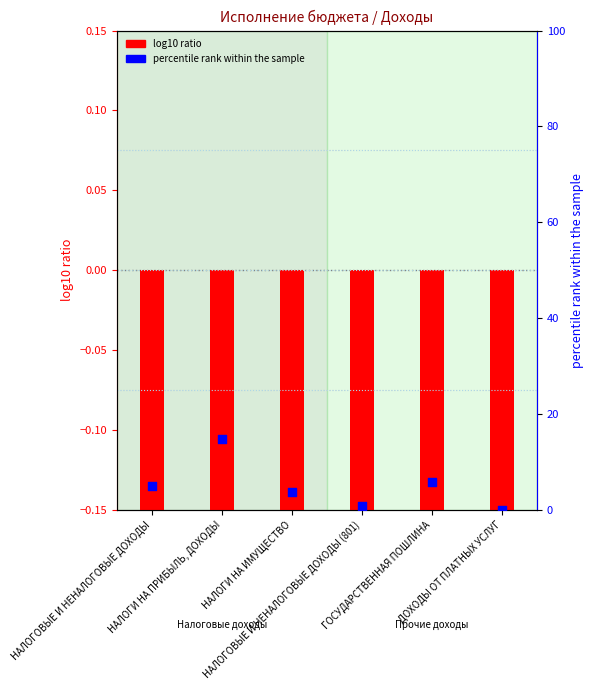

Which series has the largest Y range (max minus min)?

percentile rank within the sample